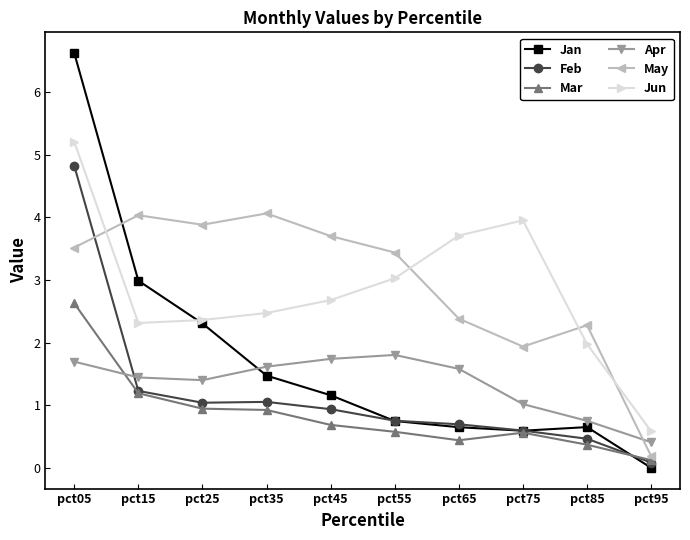

What is the sum of the May values at pct35 and pct95?

4.2